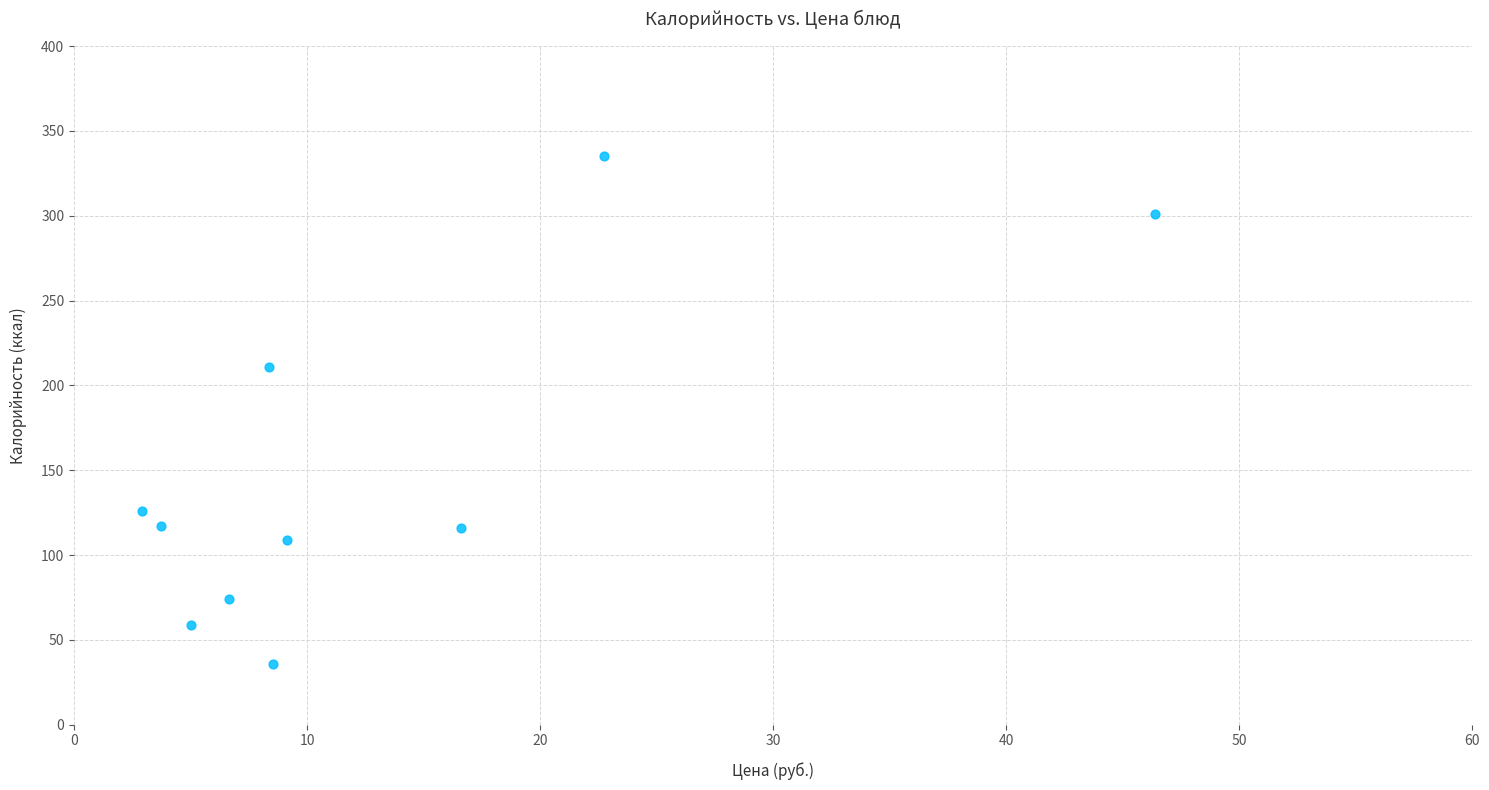

What Y value in the scatter plot is closest to 185?

211